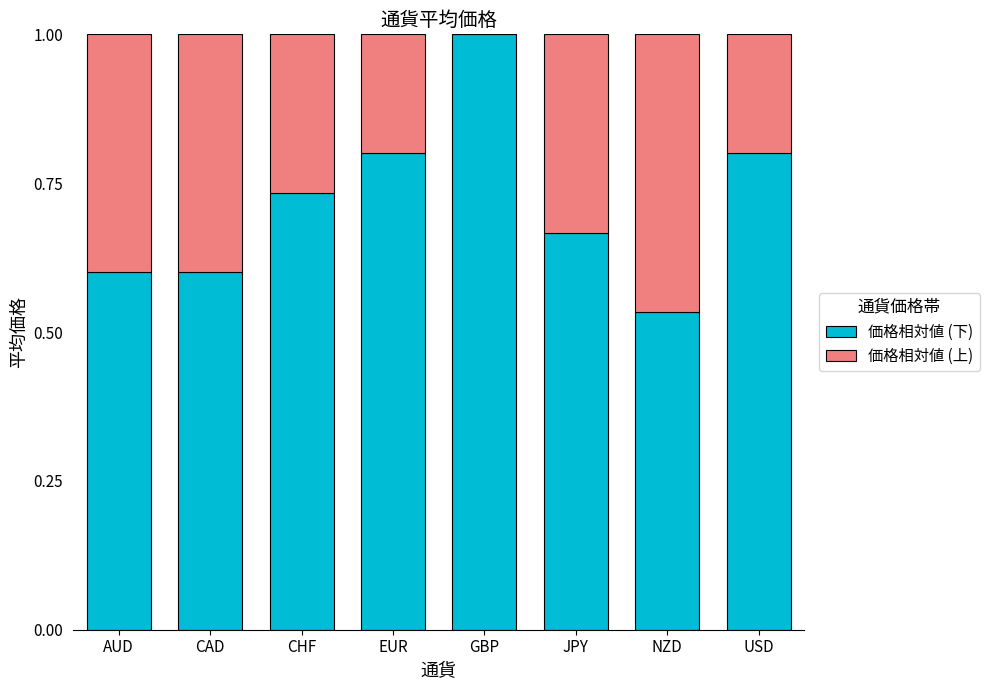

What is the total value across all series at CAD?

1.0